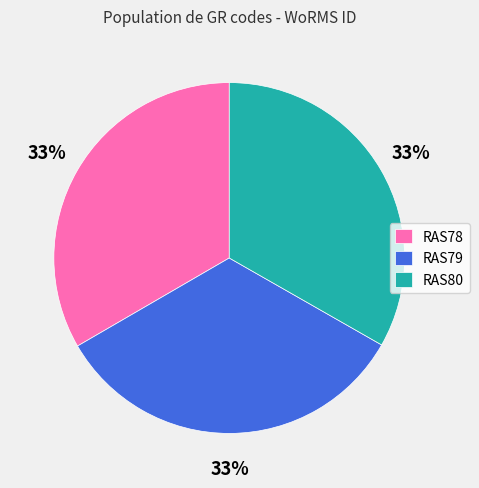

What is the ratio of the value at RAS78 to the value at RAS80?

1.0